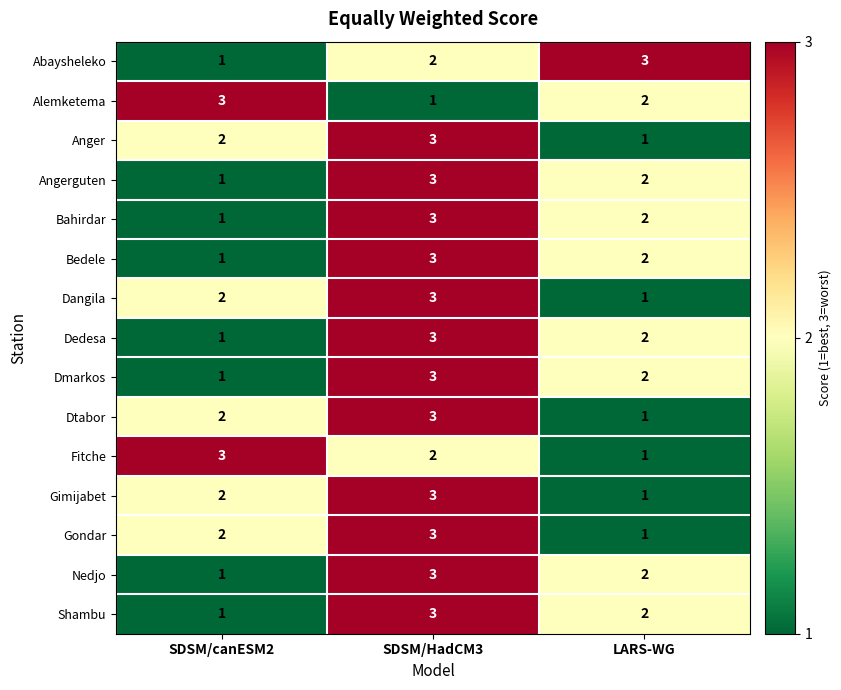

Rank the categories by Bahirdar value from lowest to highest.

SDSM/canESM2, LARS-WG, SDSM/HadCM3